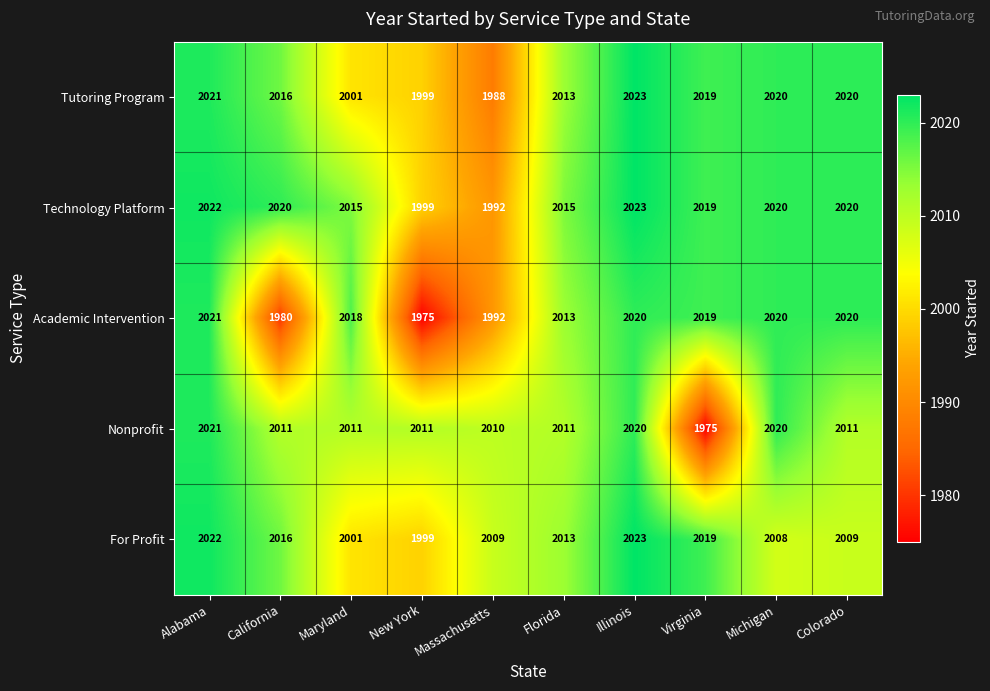

Count the number of categories in the chart.

10